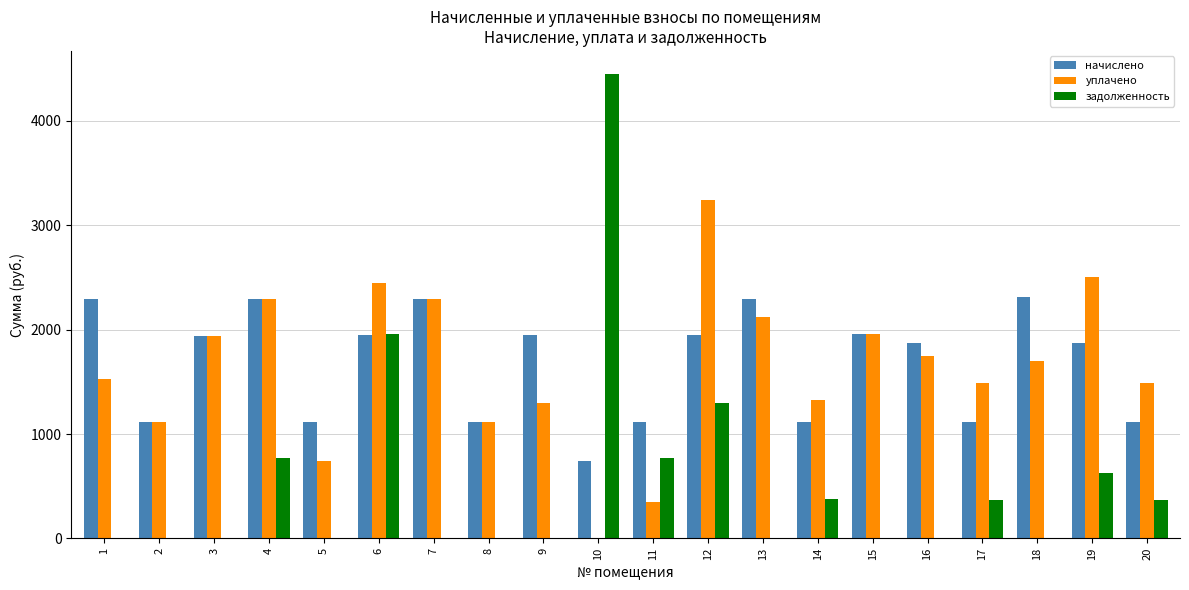

What is the highest value of the начислено series?

2315.4